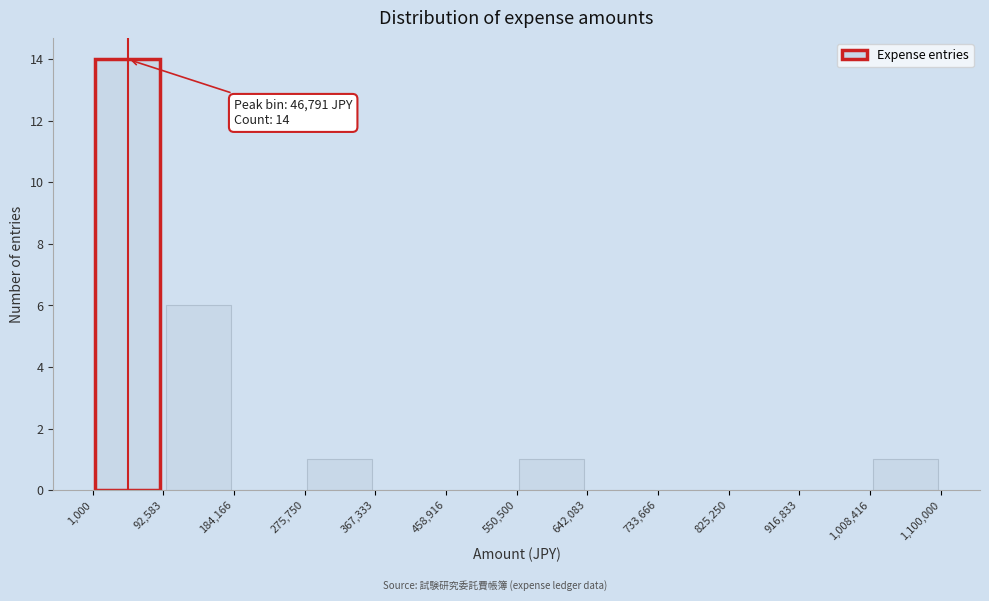

Over which range of the x-axis is the bar tallest?

1,000 to 92,583